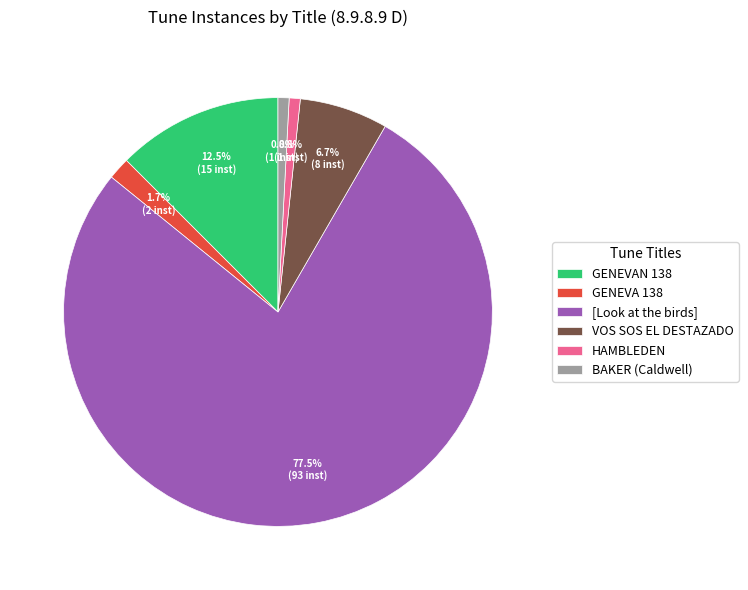

What is the ratio of the value at GENEVAN 138 to the value at BAKER (Caldwell)?

15.0